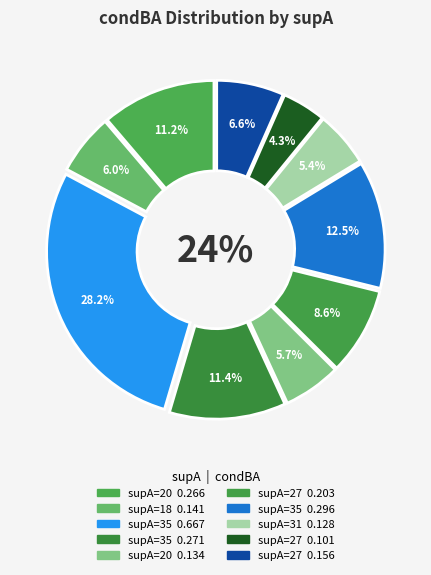

What percentage is the 20 slice, to the nearest percent?

11%